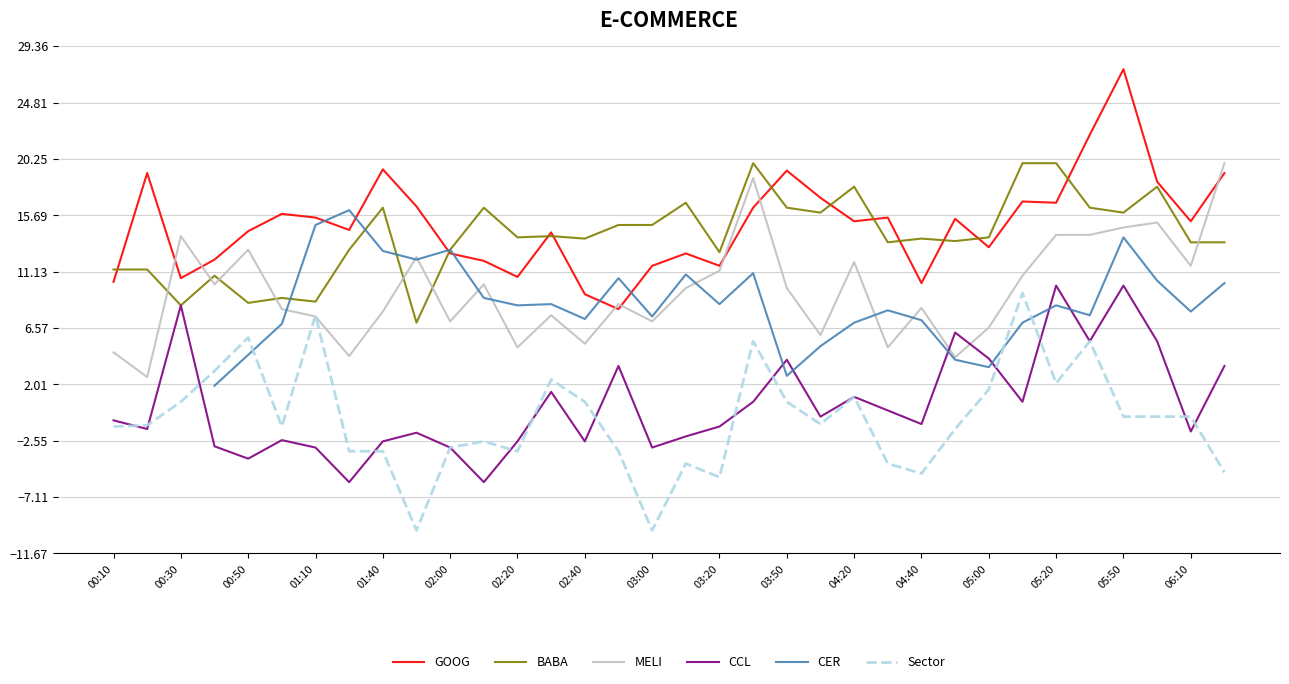

True or false: MELI and BABA intersect in this chart.

True